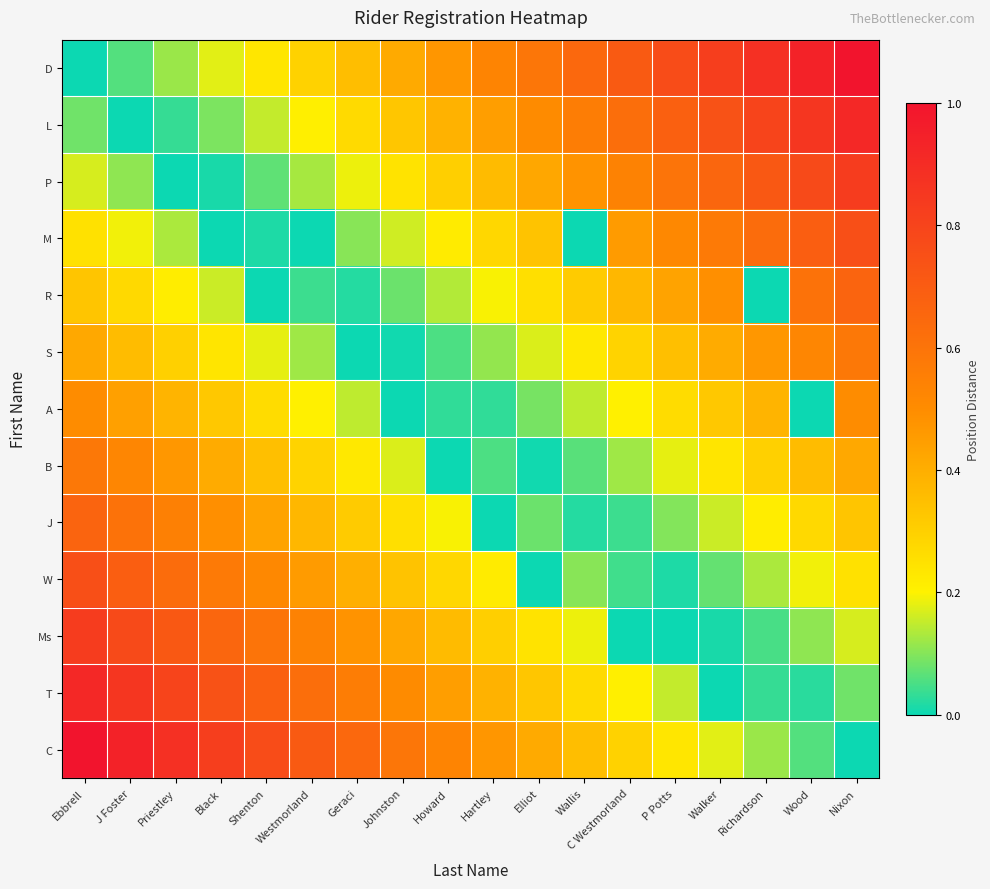

What is the maximum value shown in the chart?

1.0